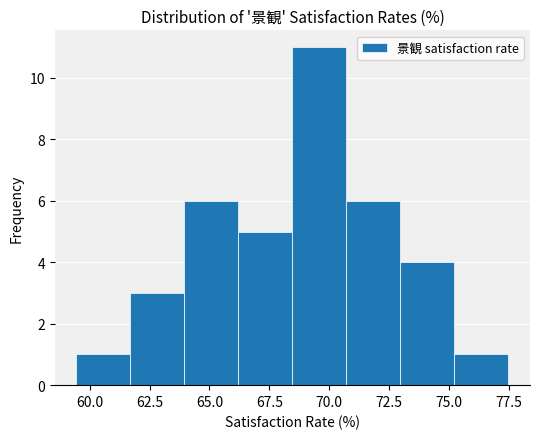

Reading left to right, list every bar in this chart as the range it spans on the x-axis followed by its height. Neither the bar edges nor the heights are printed on the chart, so give them approximately, as read against the axes.

59.5 to 61.5: 1
61.5 to 64.0: 3
64.0 to 66.0: 6
66.0 to 68.5: 5
68.5 to 70.5: 11
70.5 to 73.0: 6
73.0 to 75.0: 4
75.0 to 77.5: 1